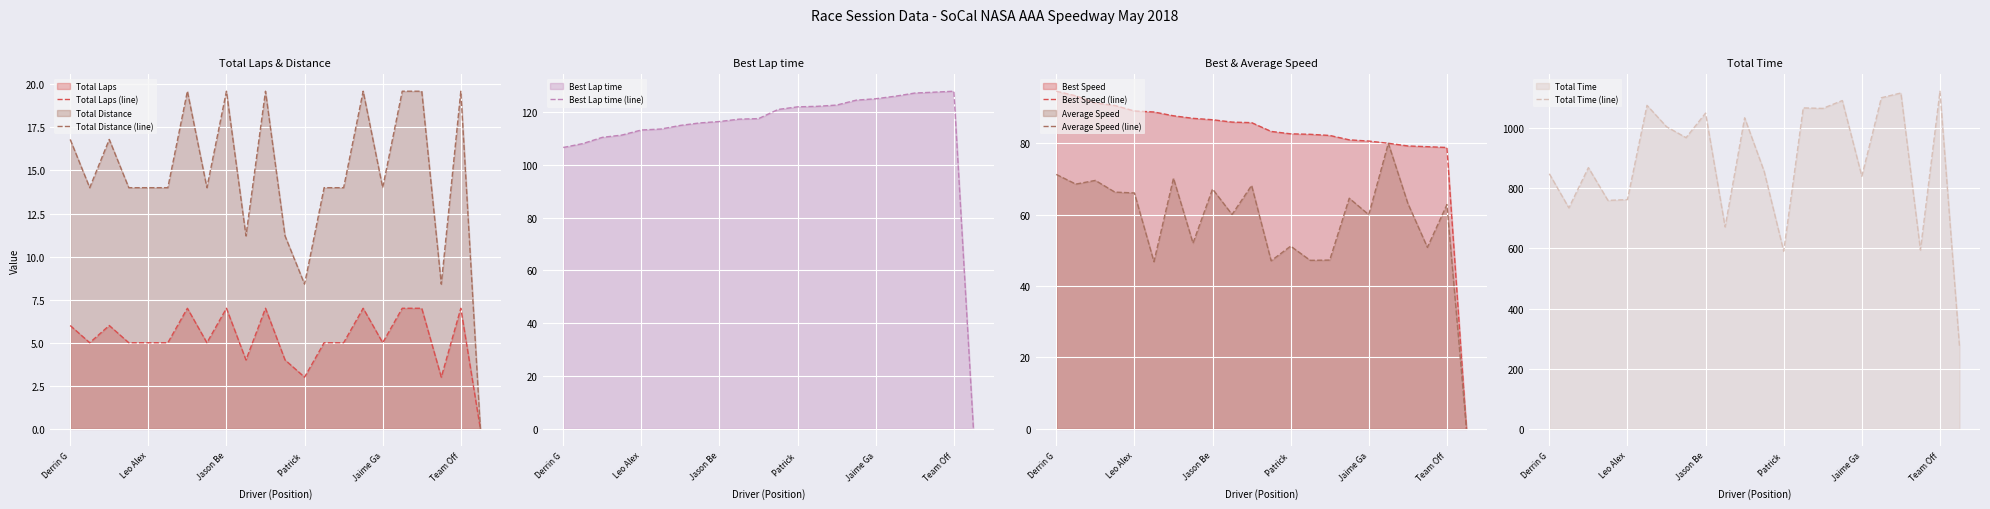

Read the Total Distance (line) value at 18.

19.6